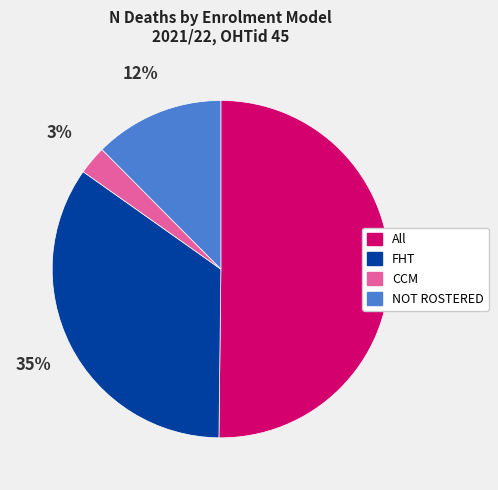

Which slice represents more than half of the pie?

All